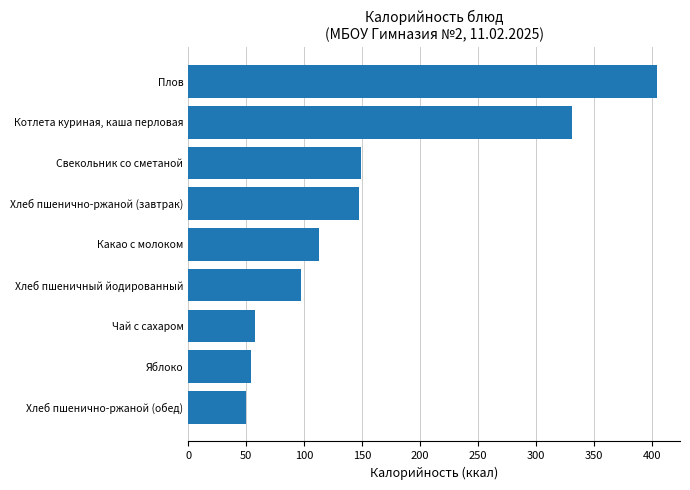

Rank the categories by value from lowest to highest.

Хлеб пшенично-ржаной (обед), Яблоко, Чай с сахаром, Хлеб пшеничный йодированный, Какао с молоком, Хлеб пшенично-ржаной (завтрак), Свекольник со сметаной, Котлета куриная, каша перловая, Плов